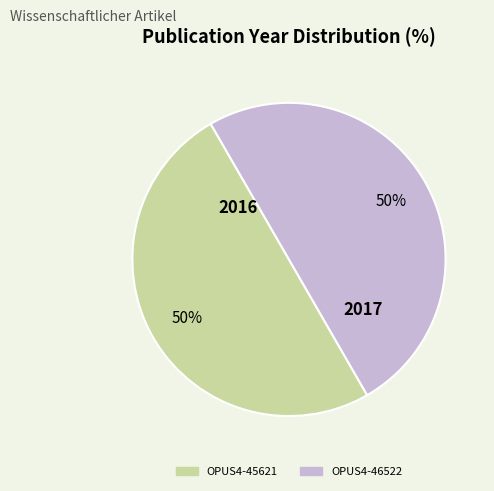

What percentage is the OPUS4-45621 slice, to the nearest percent?

50%